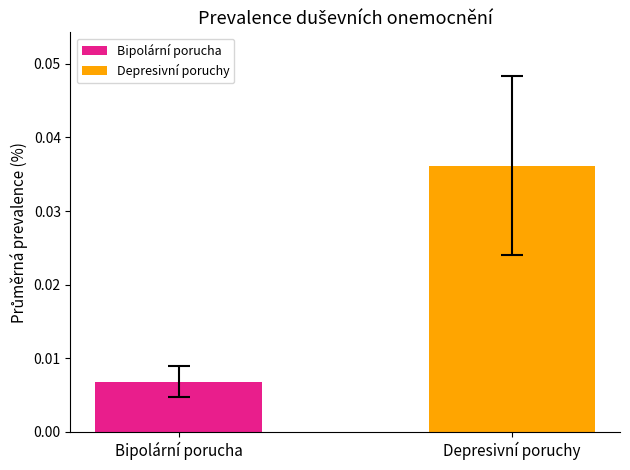

At which category does the chart reach its peak across all series?

Depresivní poruchy